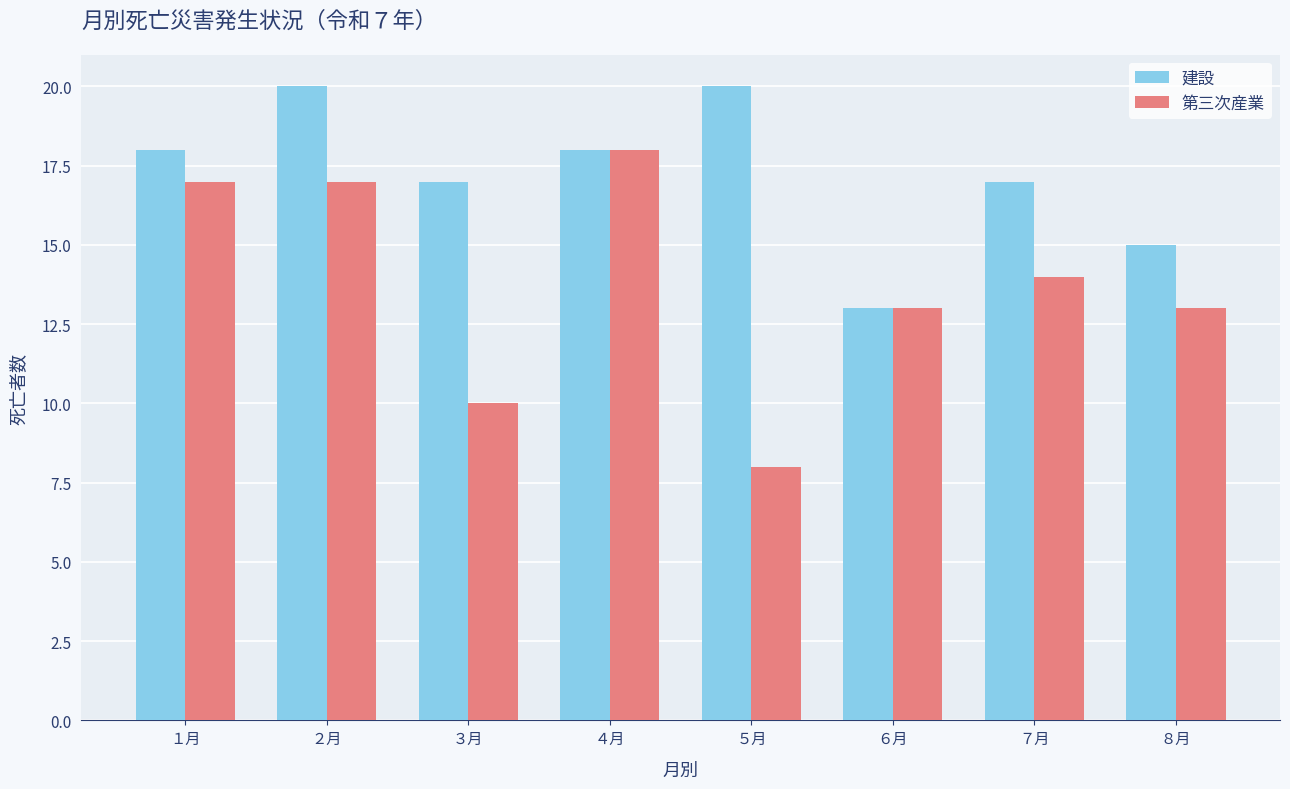

Is the value of 第三次産業 at ５月 greater than the value of 建設 at ４月?

No